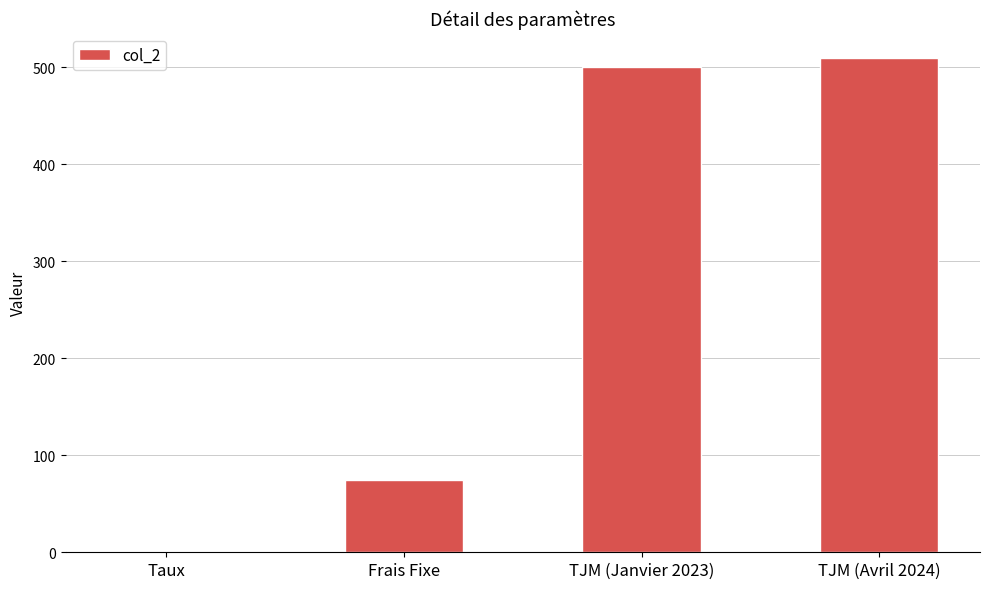

What is the change in value from Taux to TJM (Janvier 2023)?

+499.9